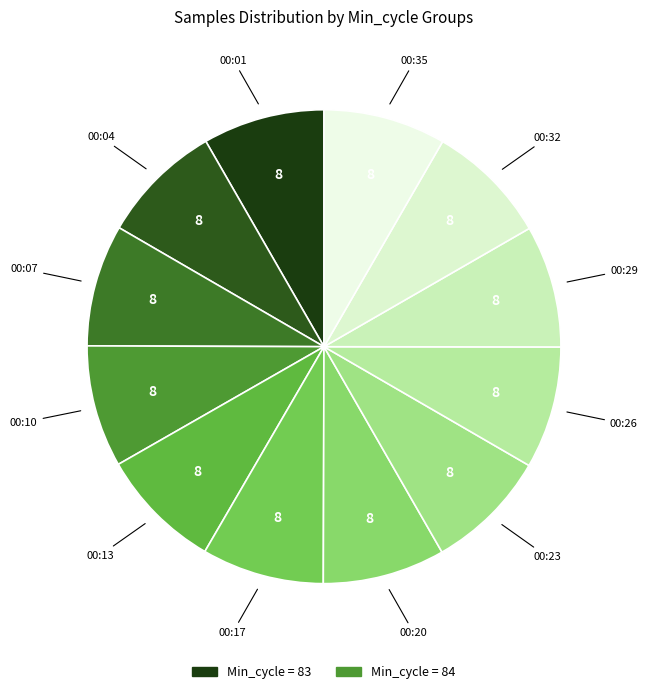

How many segments does this pie chart have?

12